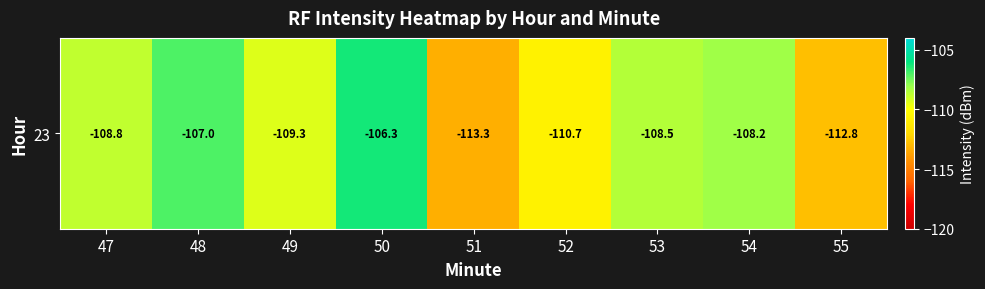

Rank the categories by value from lowest to highest.

51, 55, 52, 49, 47, 53, 54, 48, 50